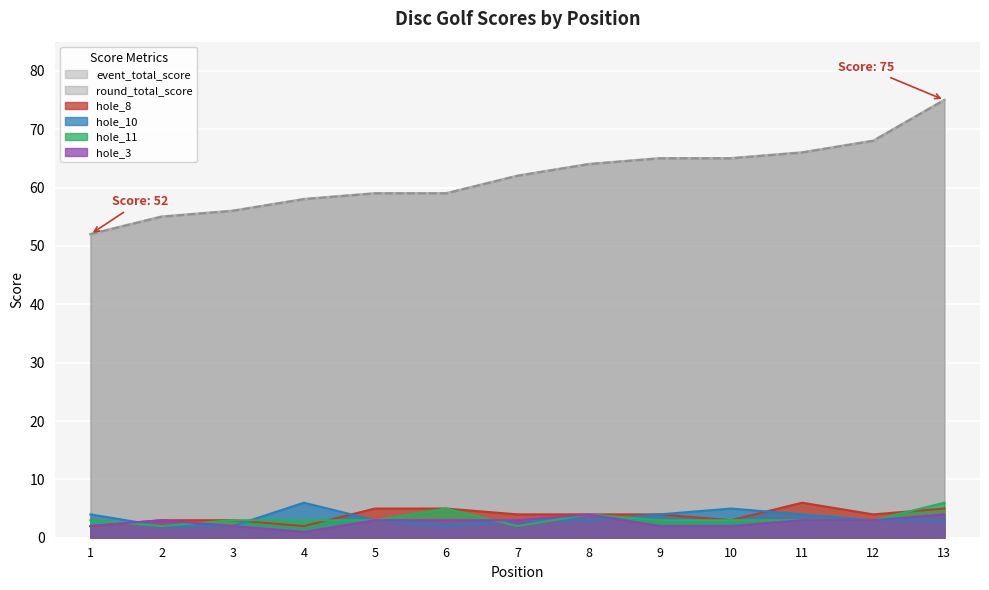

What is the total value across all series at 3?

122